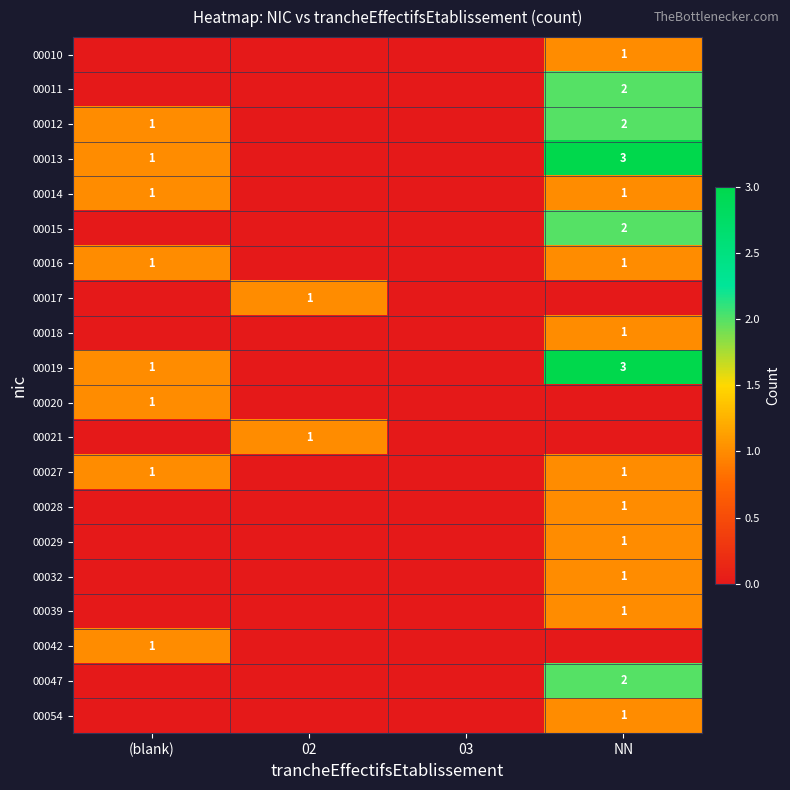

Which has a higher value, (blank) or 02?

(blank)